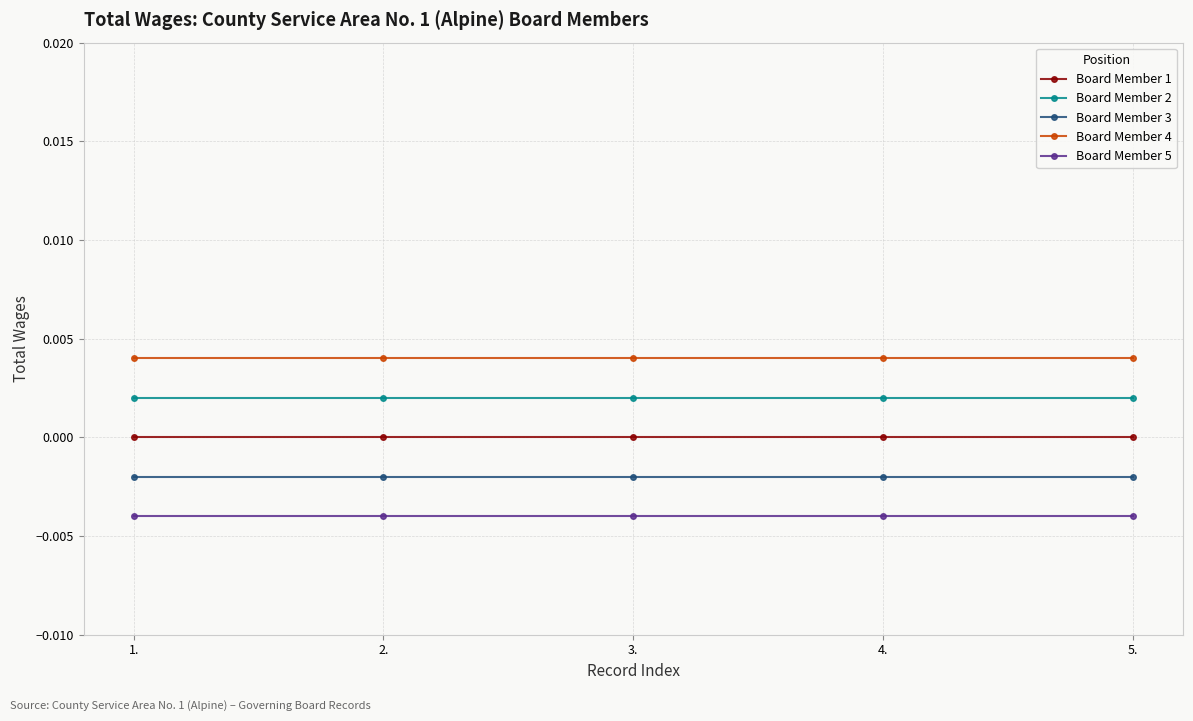

Which series changed the most between 1. and 3.?

Board Member 1